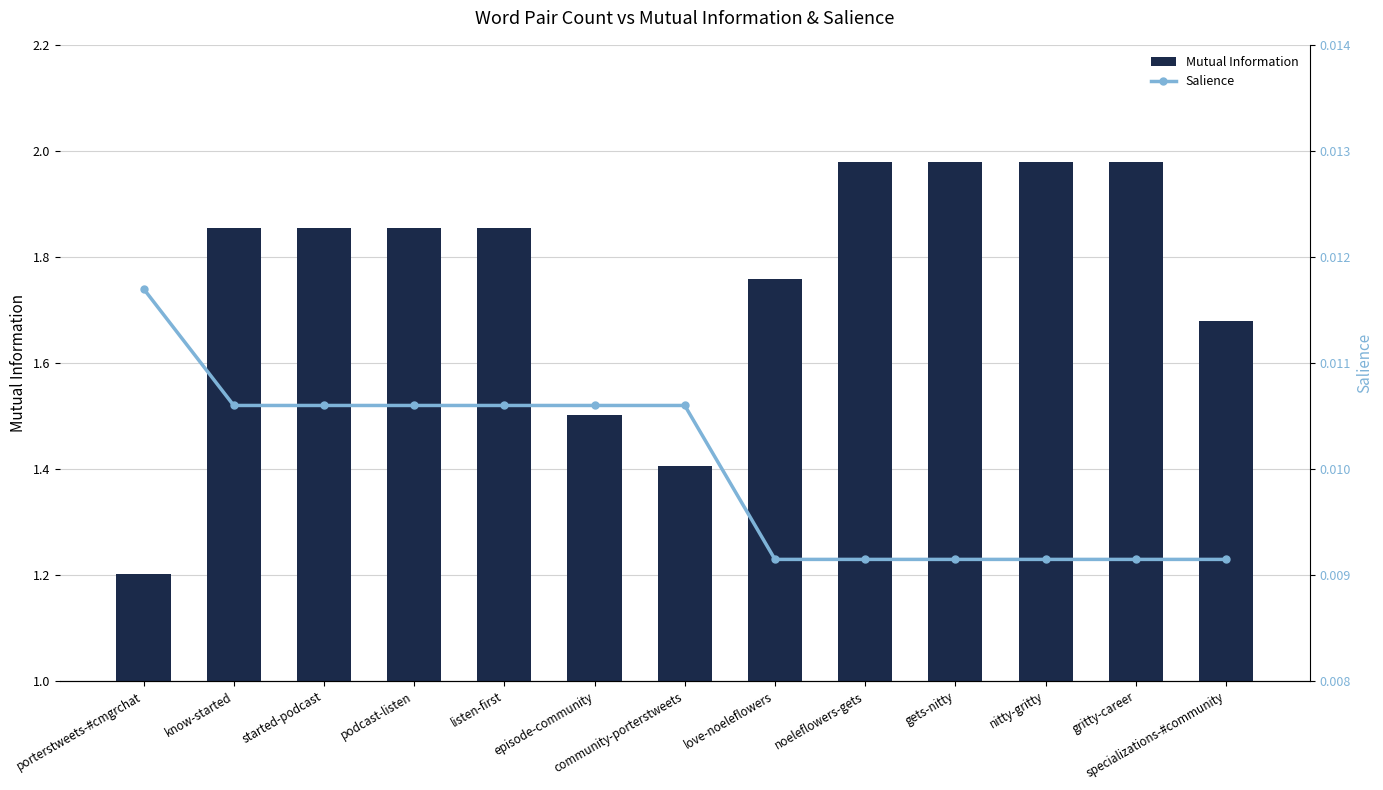

At community-porterstweets, list the series in order from largest to smallest.

Mutual Information, Salience